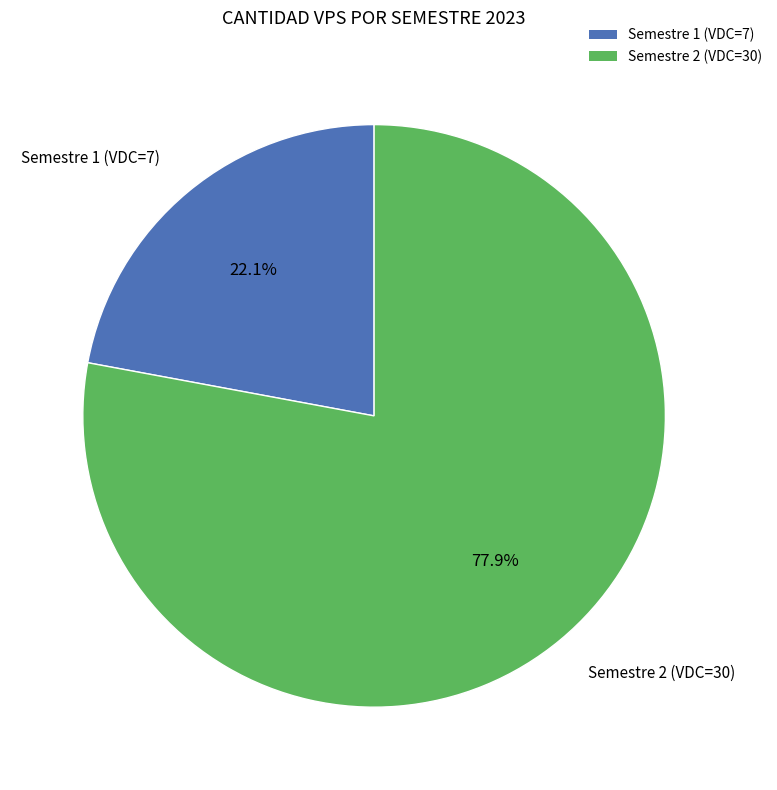

What portion of the pie excludes Semestre 1 (VDC=7)?

77.9%